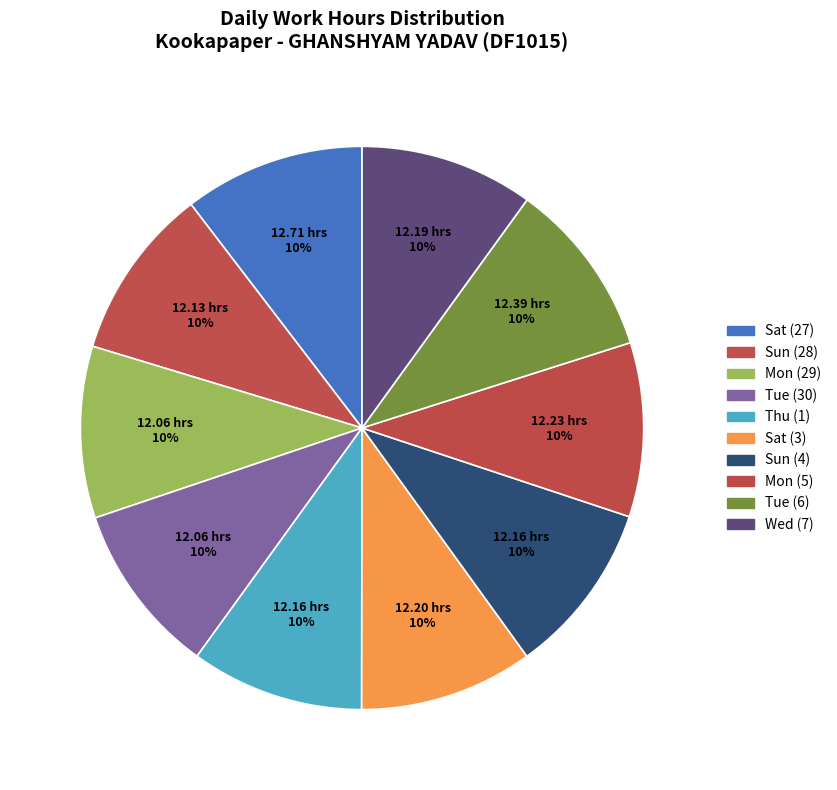

How many segments does this pie chart have?

10